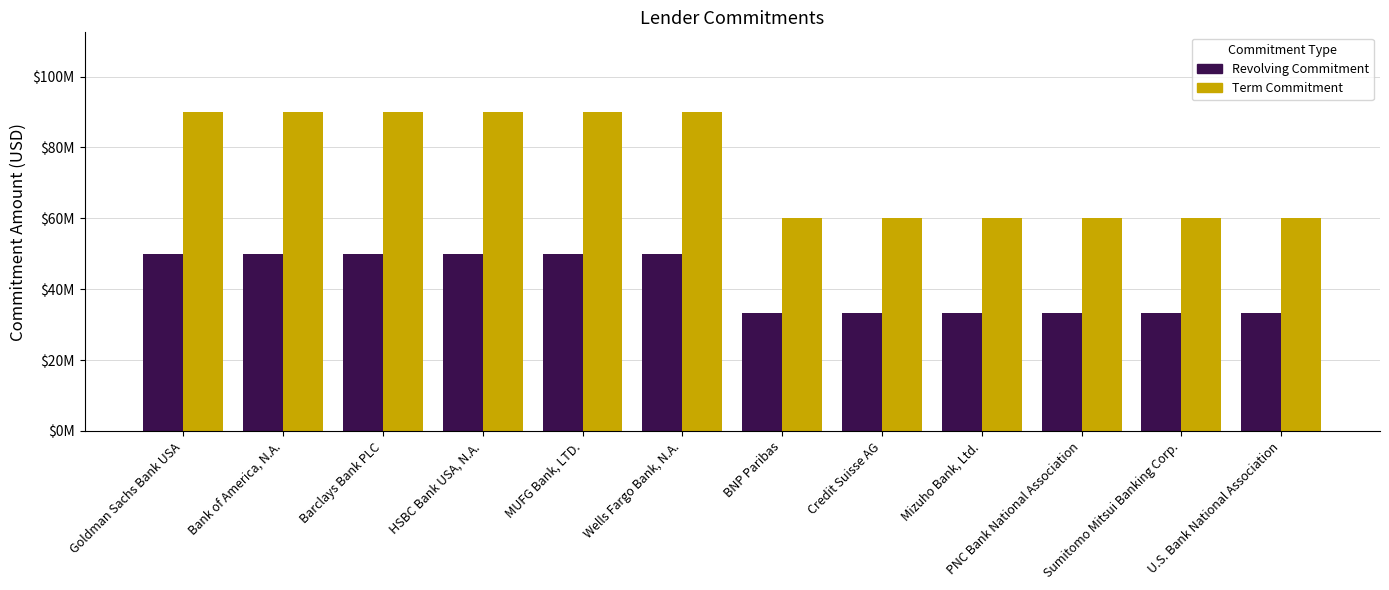

Which category has the highest value across all series?

Goldman Sachs Bank USA